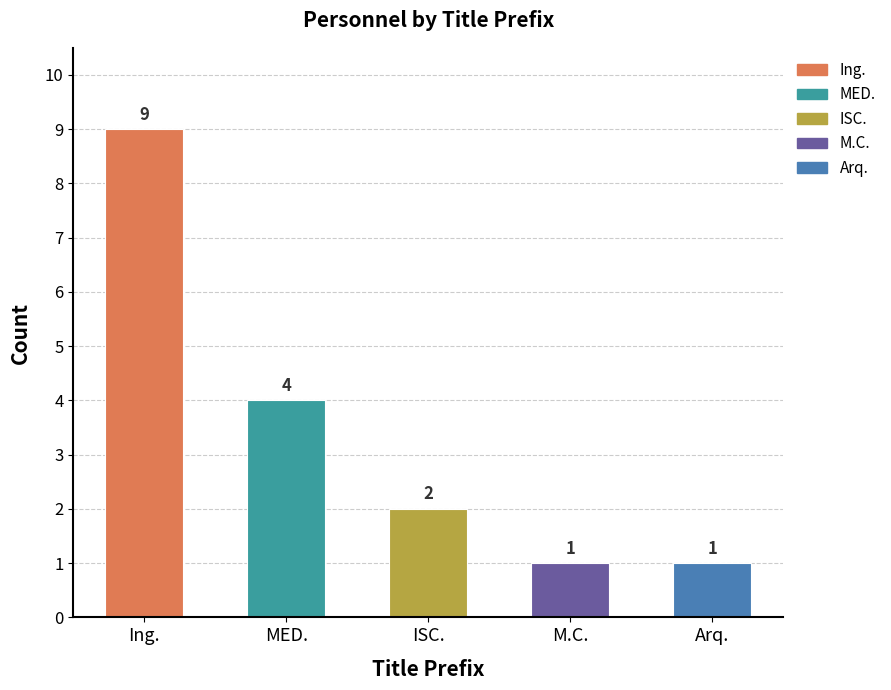

What is the label of the 5th bar from the right?

Ing.